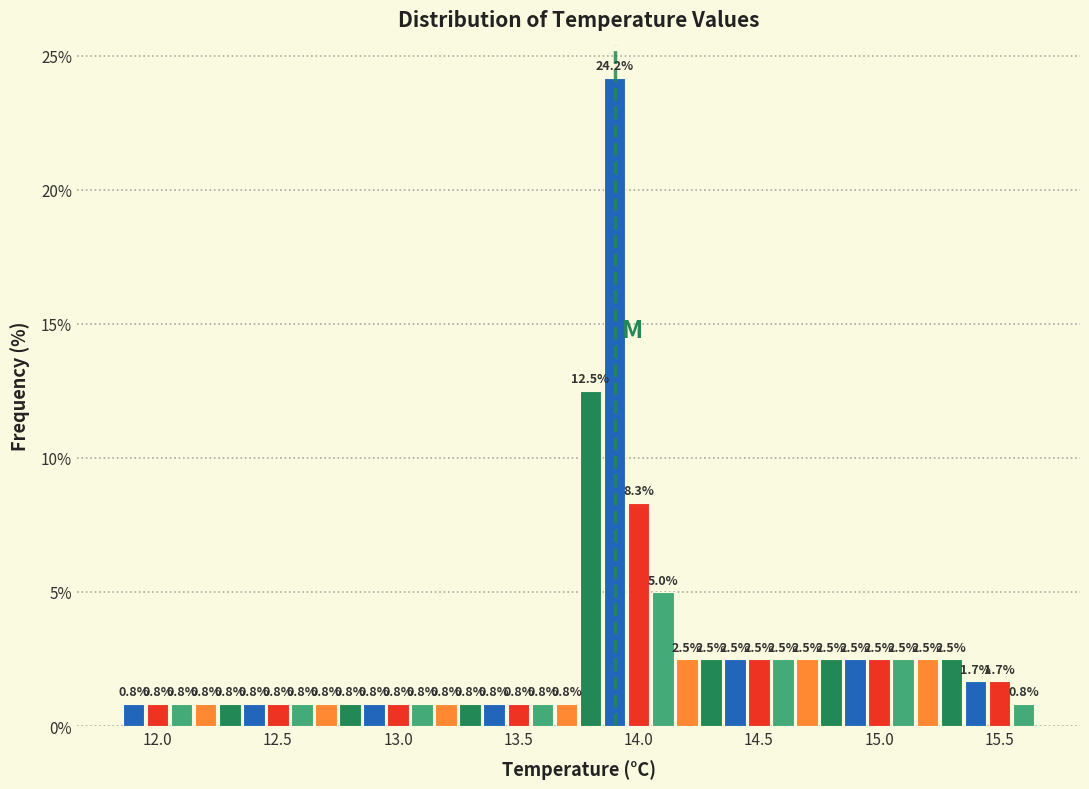

Read against the x-axis, roughly where is the centre of the tallest bar?

13.90